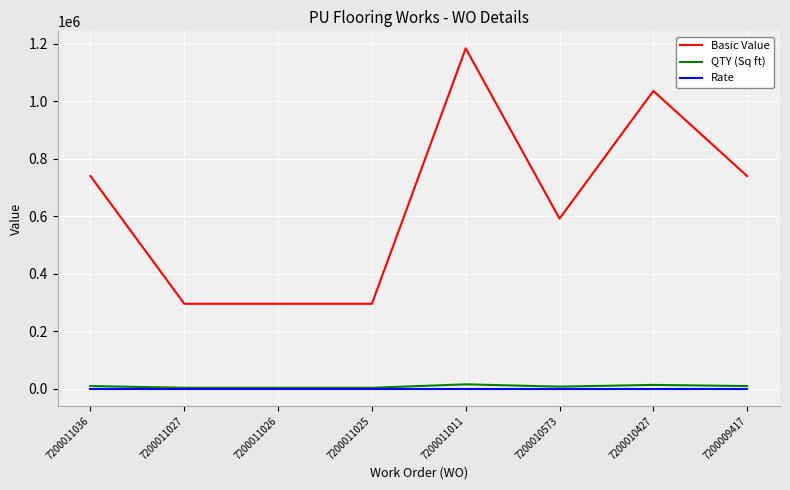

What is the total value across all series at 7200011036?

750074